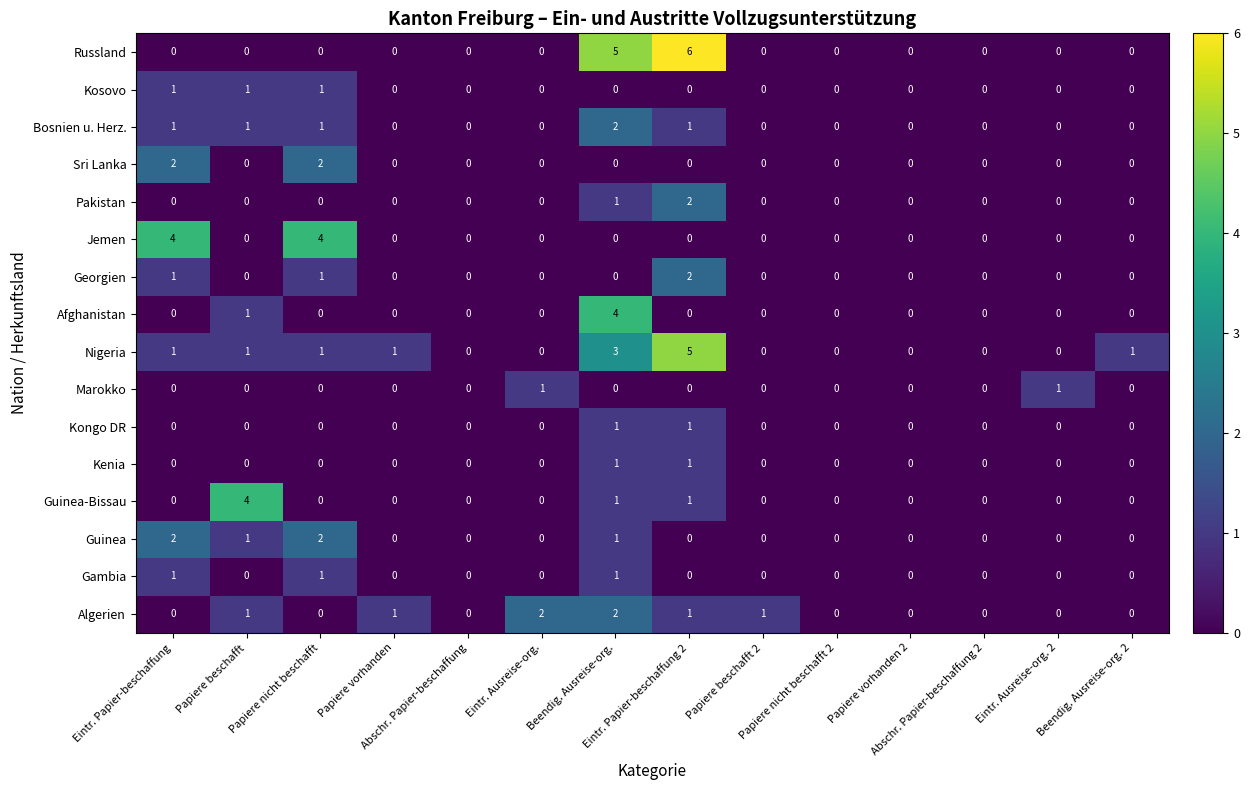

Which series has the largest total across all categories?

Nigeria